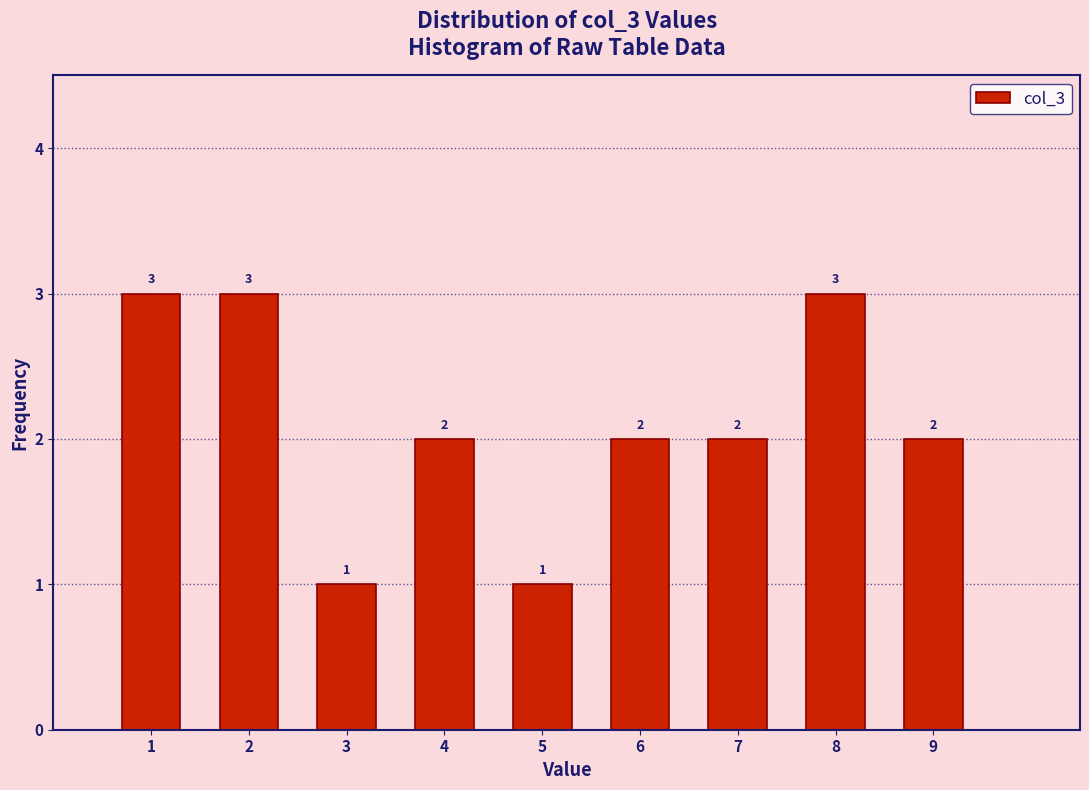

What is the height of the bar covering 8.5 to 9.5 on the x-axis?

2